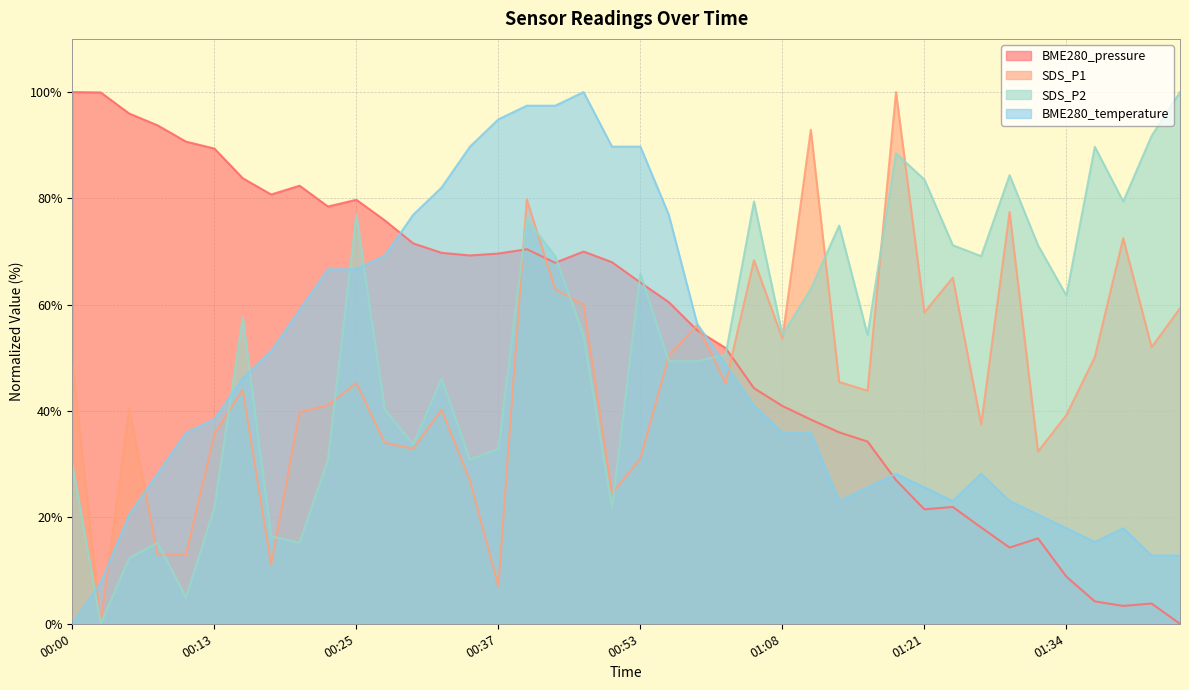

Count the number of categories in the chart.

40